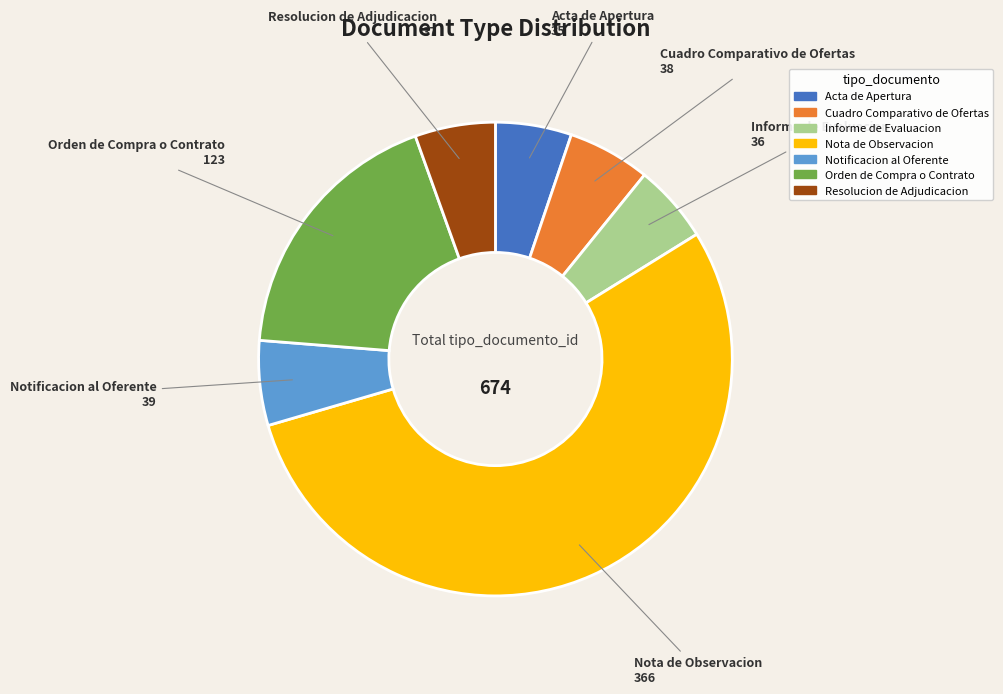

Which category has the biggest portion of the pie?

Nota de Observacion